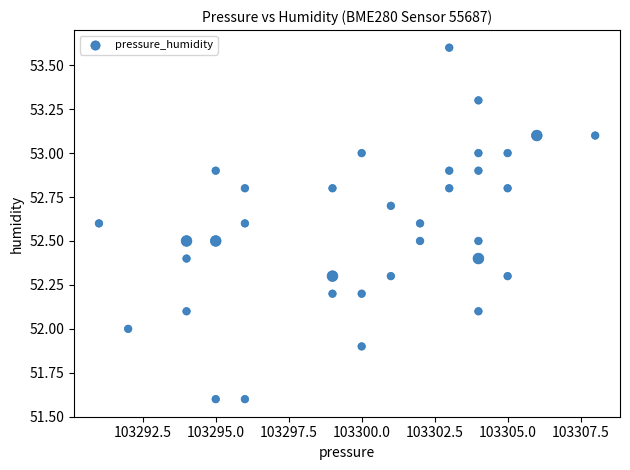

What is the range of Y values (max minus min)?

2.0